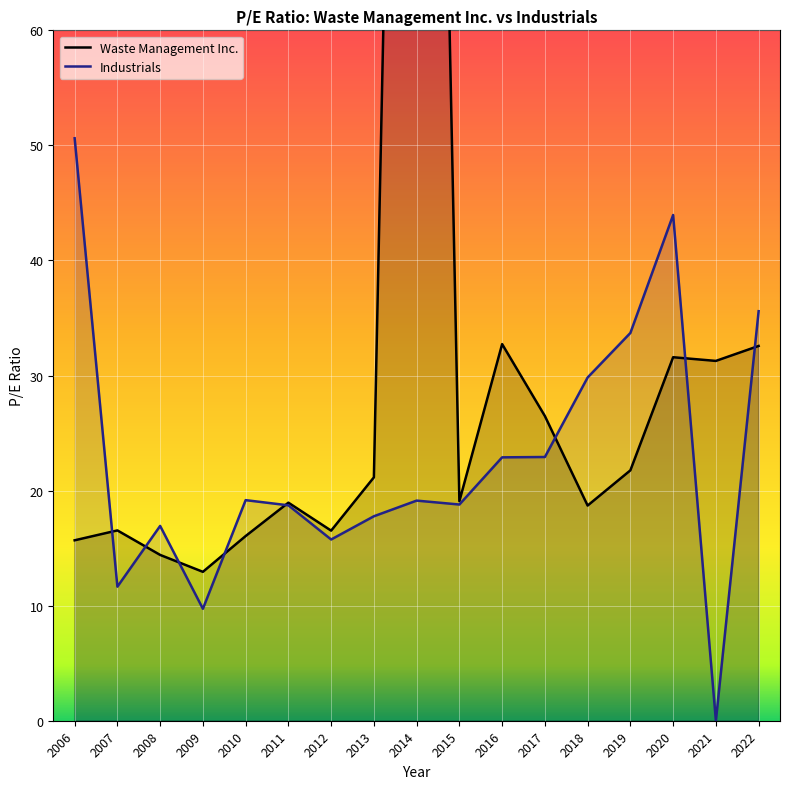

List the labels in order of Industrials value, largest first.

2006, 2020, 2022, 2019, 2018, 2017, 2016, 2010, 2014, 2015, 2011, 2013, 2008, 2012, 2007, 2009, 2021